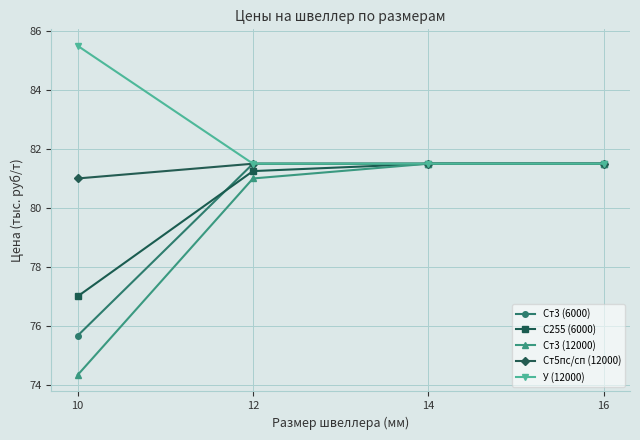

How many data points in С255 (6000) are above 81?

3